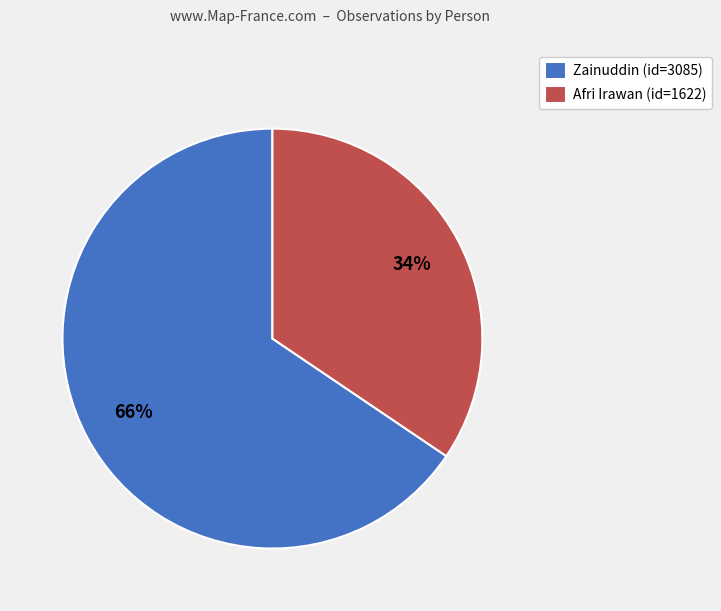

To the nearest percent, what portion does Zainuddin represent?

66%